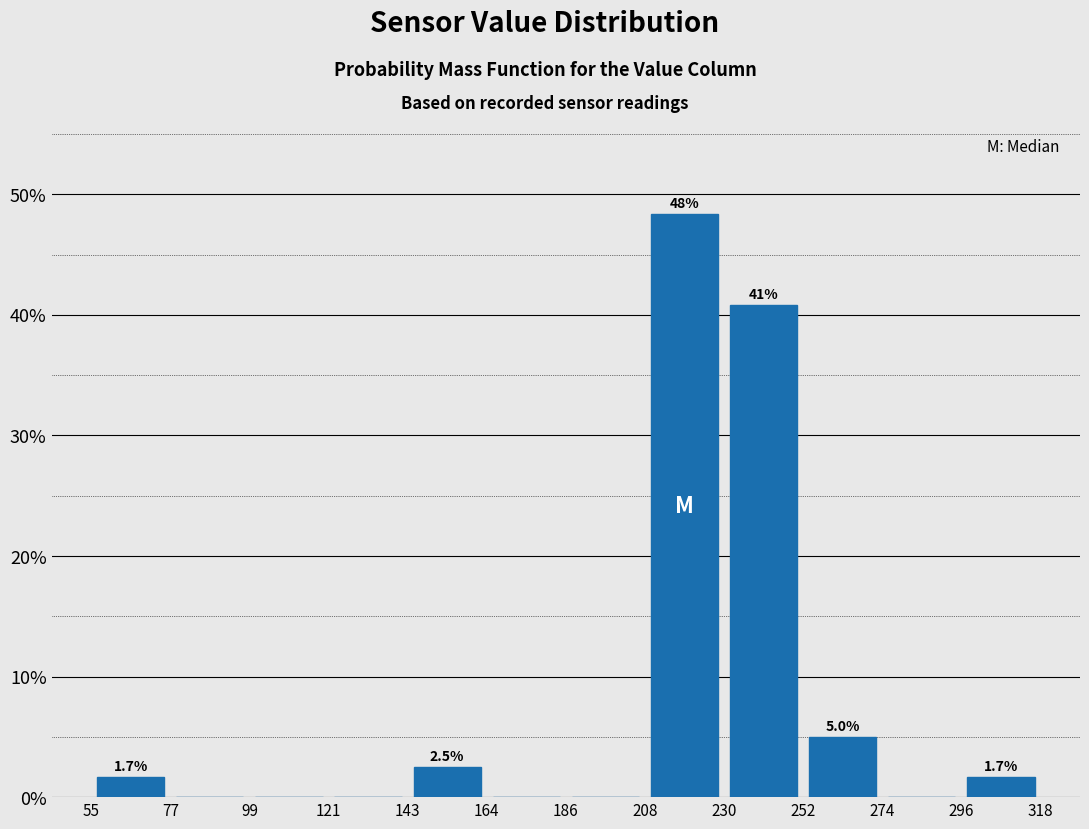

Which range on the x-axis has the tallest bar?

208 to 230